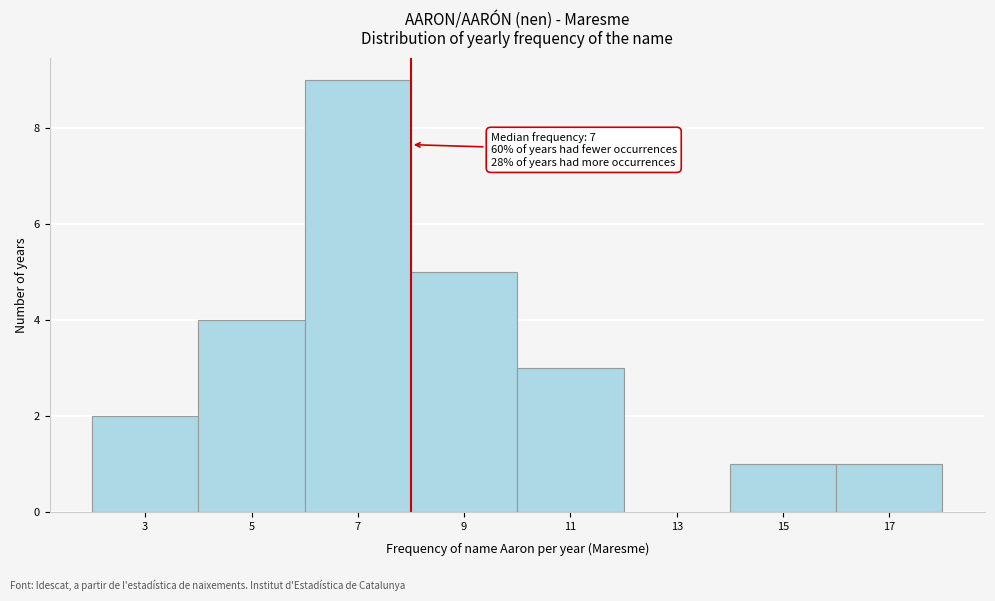

Reading left to right, extract all data points from this chart.

3=2	5=4	7=9	9=5	11=3	13=0	15=1	17=1